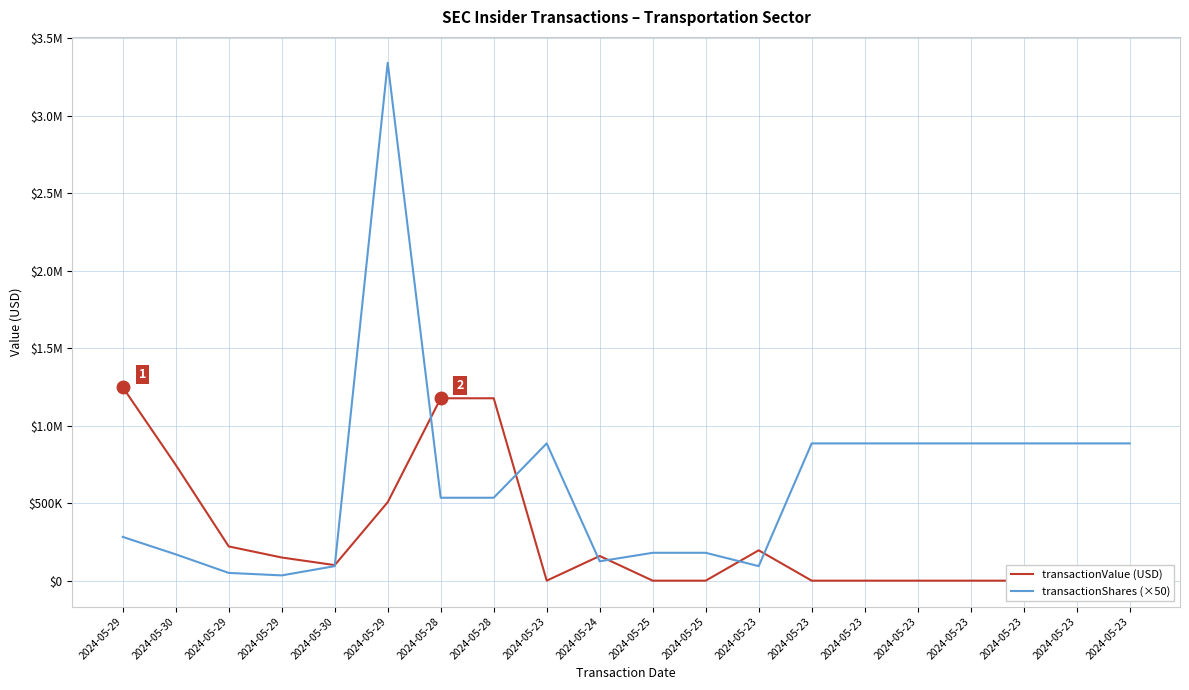

What is the total value across all series at 2024-05-23?

886100